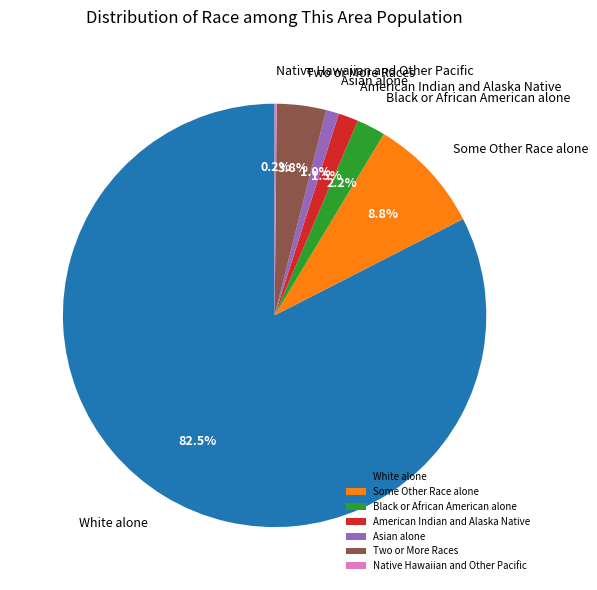

Between Black or African American alone and Some Other Race alone, which is larger?

Some Other Race alone